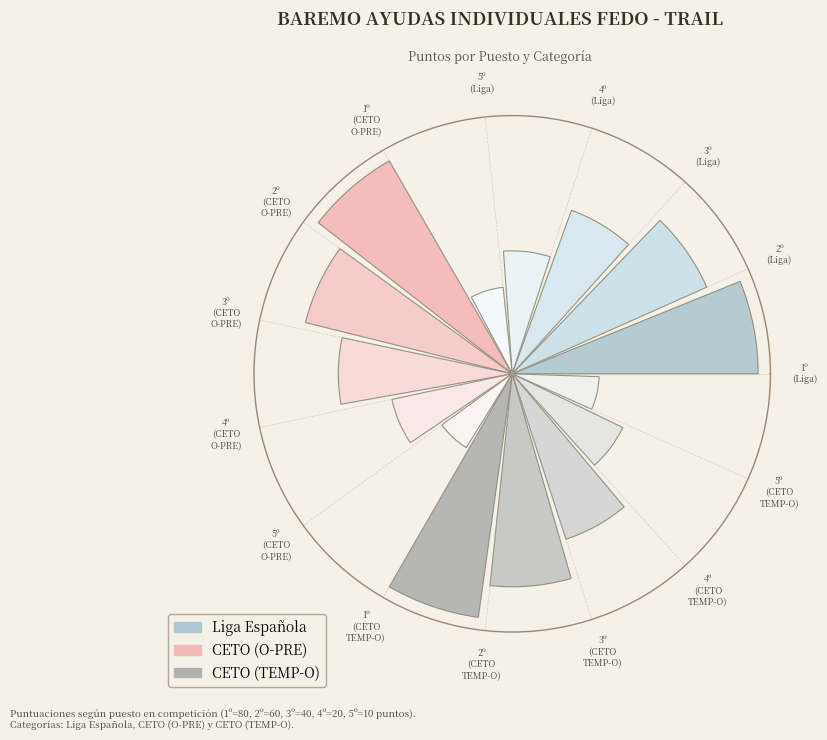

Are the bars horizontal?

No